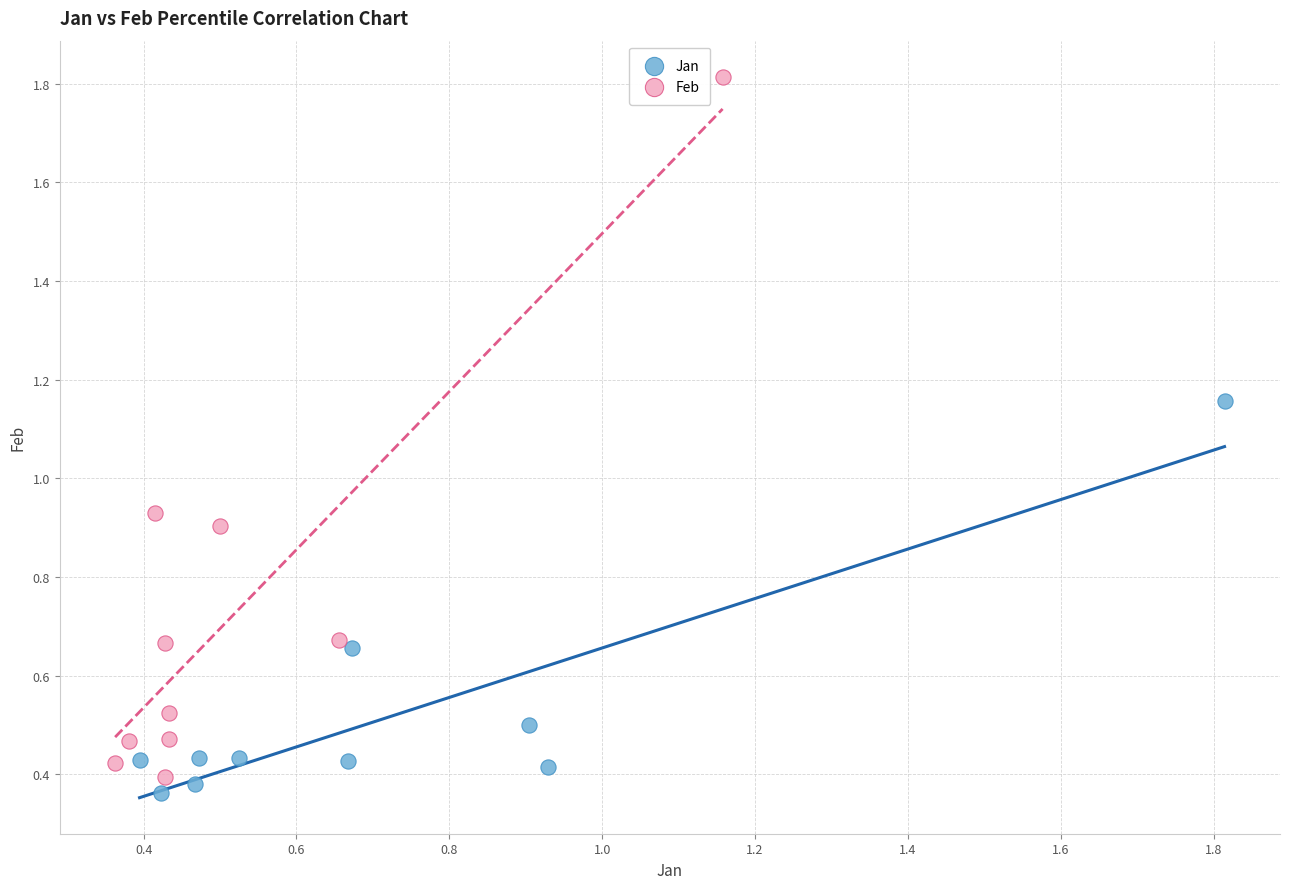

Which series reaches the minimum Y coordinate?

Jan